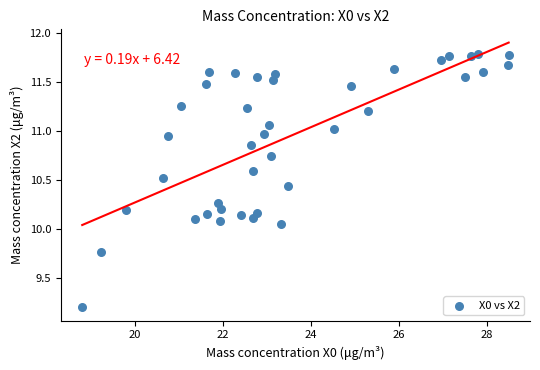

What is the range of Y values (max minus min)?

2.6